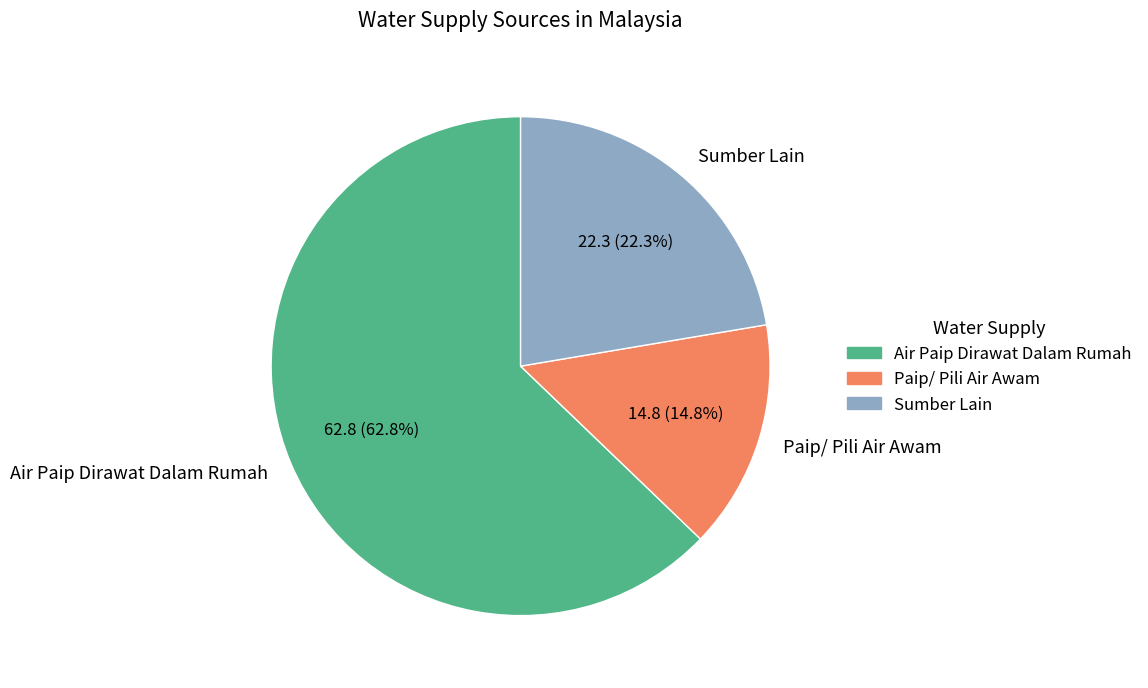

Combined, do Paip/ Pili Air Awam and Sumber Lain account for over 50%?

No